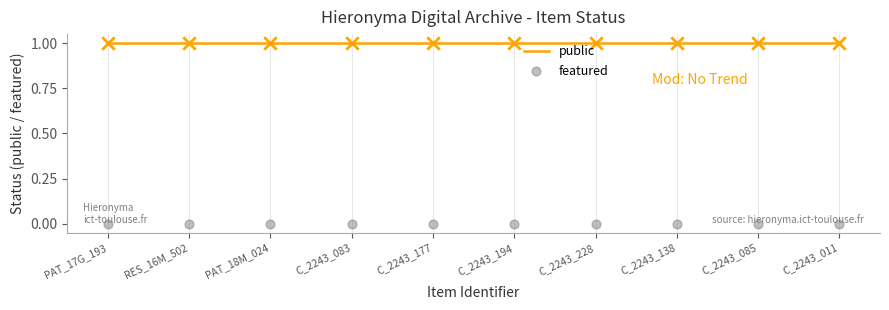

At which category is the sum across all series the highest?

PAT_17G_193